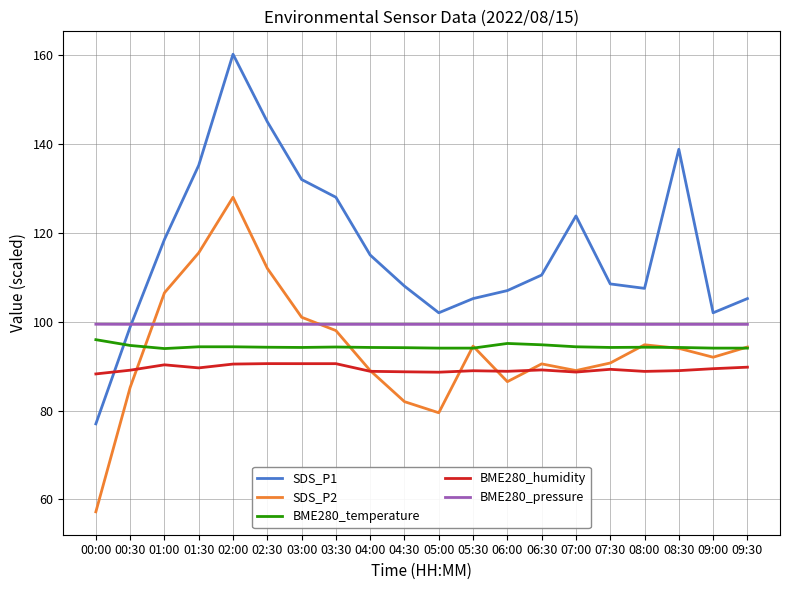

Which series has the widest spread of values?

SDS_P1